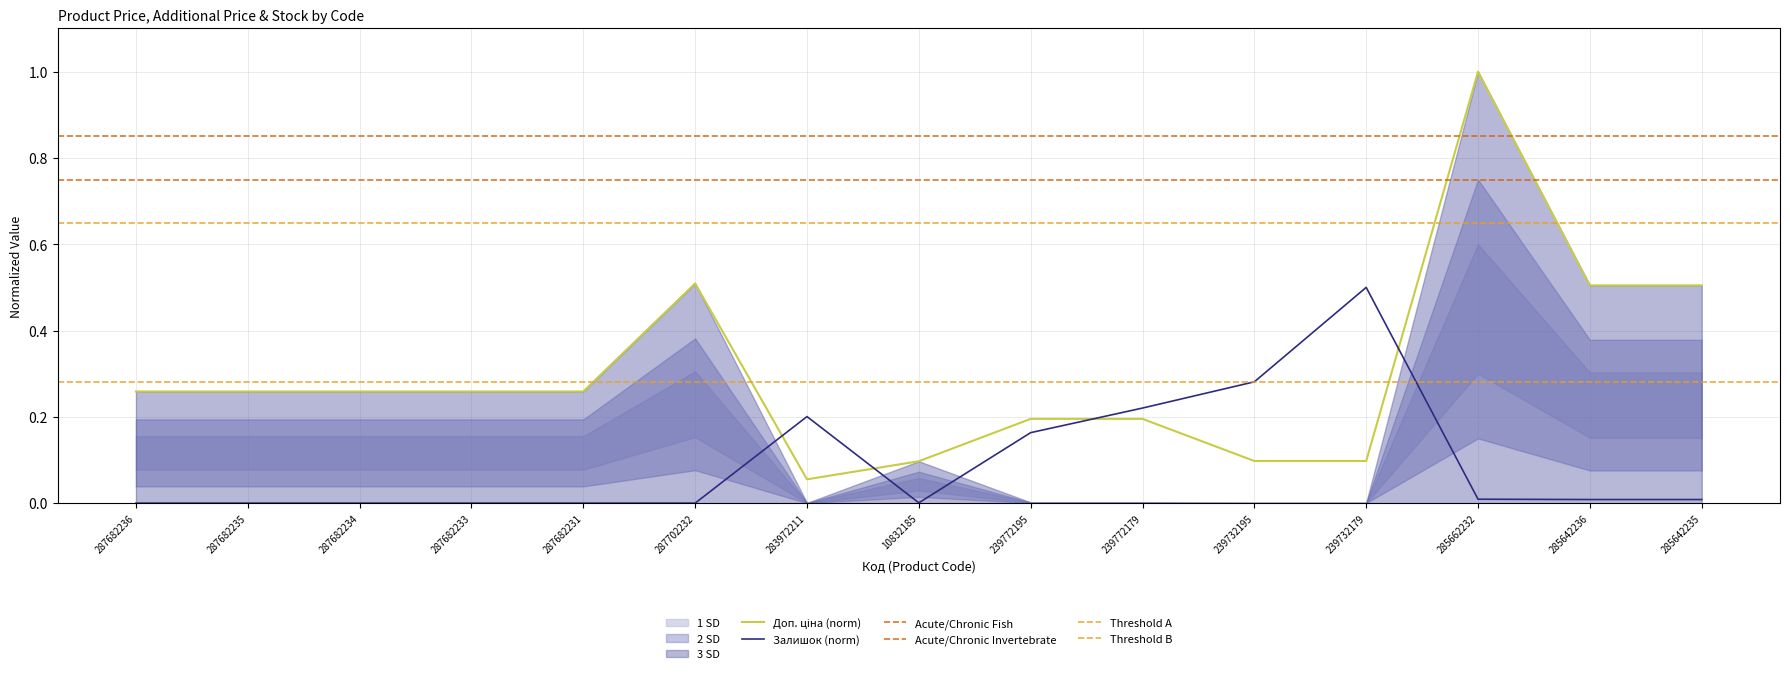

Count the number of categories in the chart.

15